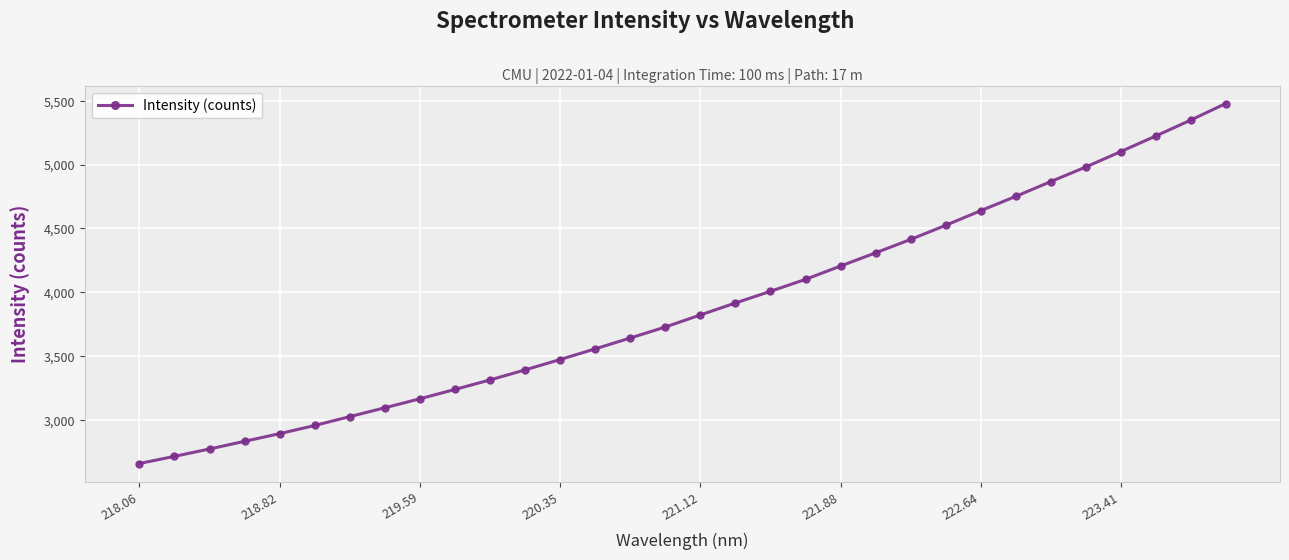

What is the difference between the maximum and minimum values?

2821.6